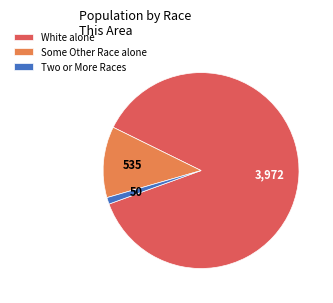

Is the sum of Two or More Races and White alone greater than half?

Yes